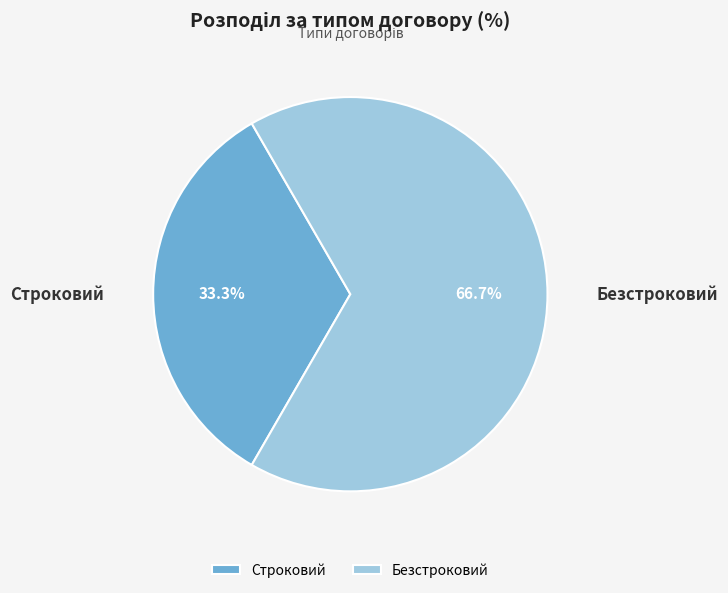

Which category accounts for the majority?

Безстроковий